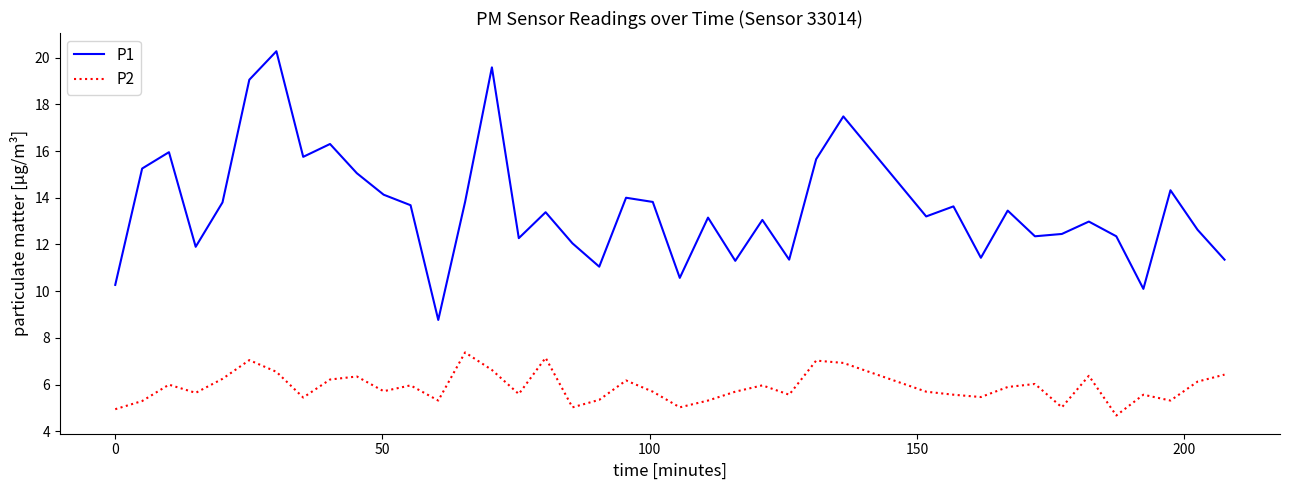

What is the difference between the maximum and minimum values in the P2 series?

2.7